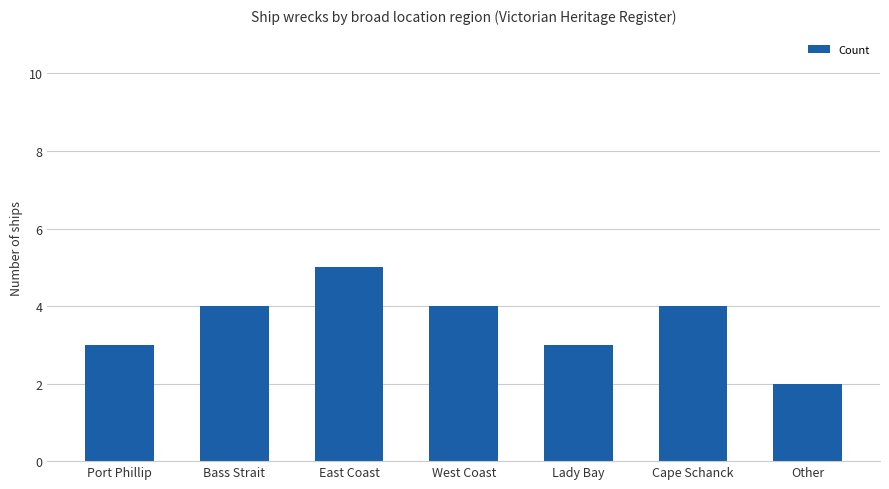

How many values are between 3 and 4?

5